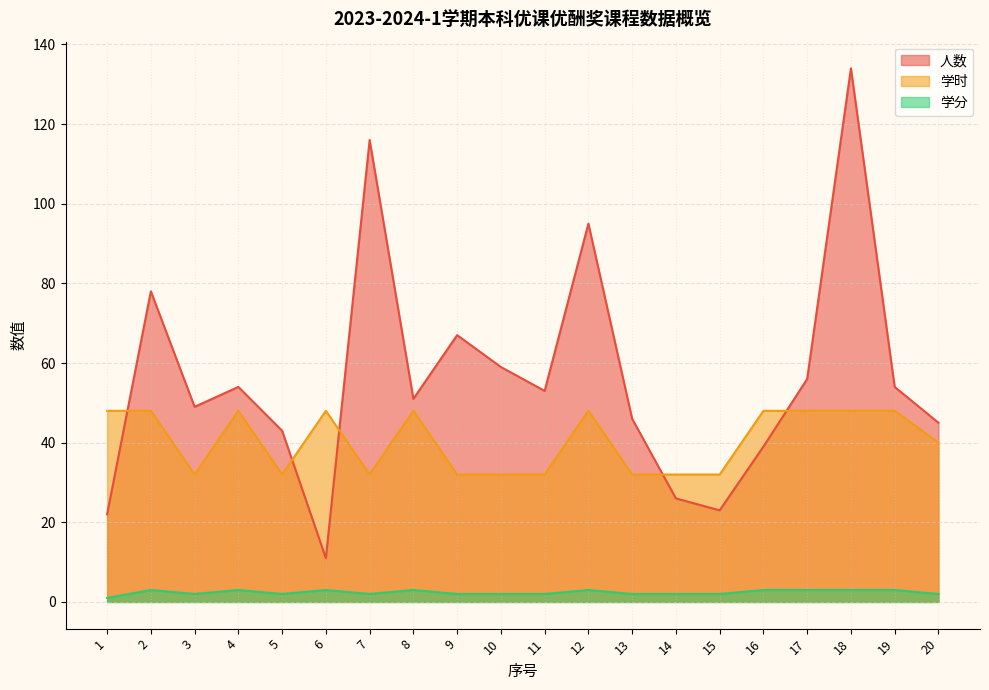

Where is the first local maximum for 学分?

2